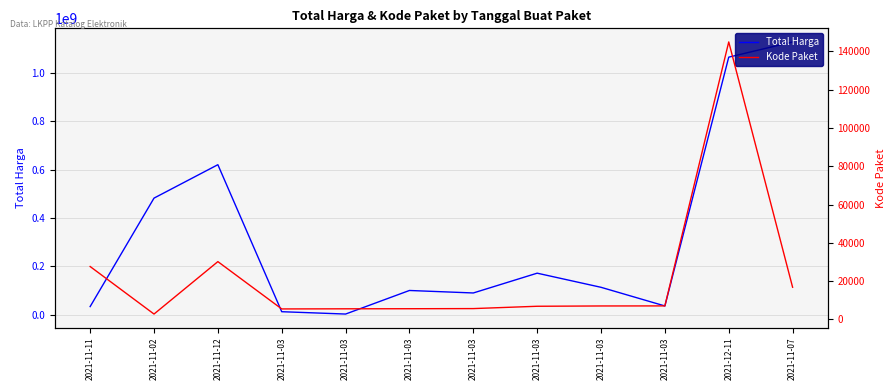

True or false: Total Harga and Kode Paket intersect in this chart.

False